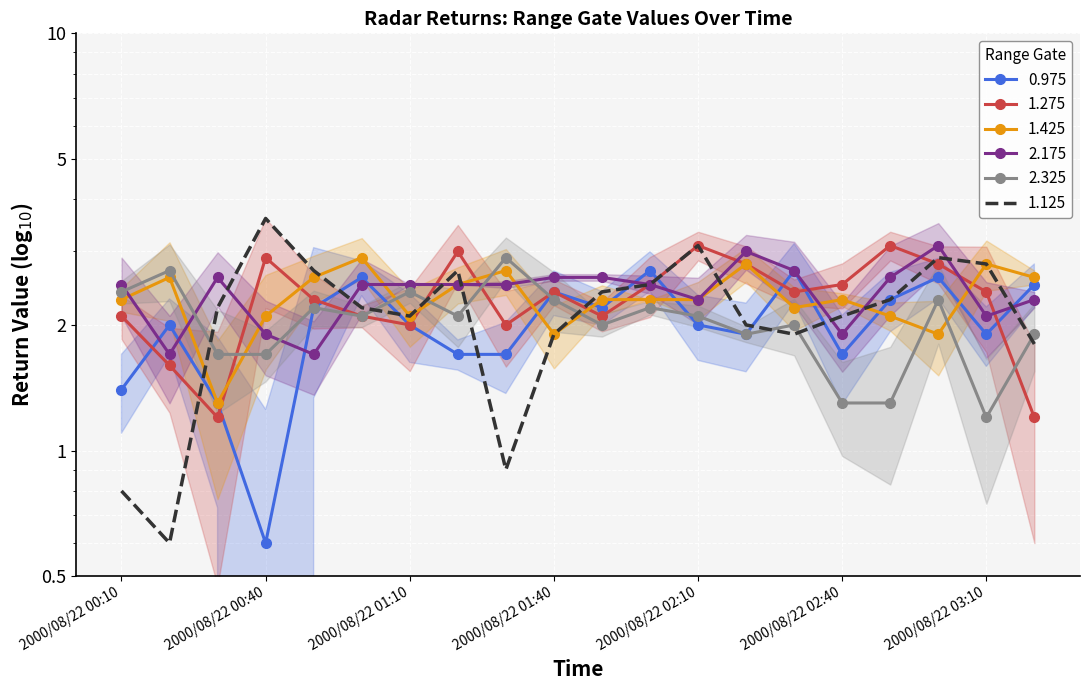

Reading left to right, what are all the values shown in this chart?

0.975: 2000/08/22 00:10=1.4	2000/08/22 00:20=2.0	2000/08/22 00:30=1.3	2000/08/22 00:40=0.6	2000/08/22 00:50=2.2	2000/08/22 01:00=2.6	2000/08/22 01:10=2.0	2000/08/22 01:20=1.7	2000/08/22 01:30=1.7	2000/08/22 01:40=2.4	2000/08/22 01:50=2.2	2000/08/22 02:00=2.7	2000/08/22 02:10=2.0	2000/08/22 02:20=1.9	2000/08/22 02:30=2.7	2000/08/22 02:40=1.7	2000/08/22 02:50=2.3	2000/08/22 03:00=2.6	2000/08/22 03:10=1.9	2000/08/22 03:20=2.5
1.275: 2000/08/22 00:10=2.1	2000/08/22 00:20=1.6	2000/08/22 00:30=1.2	2000/08/22 00:40=2.9	2000/08/22 00:50=2.3	2000/08/22 01:00=2.1	2000/08/22 01:10=2.0	2000/08/22 01:20=3.0	2000/08/22 01:30=2.0	2000/08/22 01:40=2.4	2000/08/22 01:50=2.1	2000/08/22 02:00=2.5	2000/08/22 02:10=3.1	2000/08/22 02:20=2.8	2000/08/22 02:30=2.4	2000/08/22 02:40=2.5	2000/08/22 02:50=3.1	2000/08/22 03:00=2.8	2000/08/22 03:10=2.4	2000/08/22 03:20=1.2
1.425: 2000/08/22 00:10=2.3	2000/08/22 00:20=2.6	2000/08/22 00:30=1.3	2000/08/22 00:40=2.1	2000/08/22 00:50=2.6	2000/08/22 01:00=2.9	2000/08/22 01:10=2.1	2000/08/22 01:20=2.5	2000/08/22 01:30=2.7	2000/08/22 01:40=1.9	2000/08/22 01:50=2.3	2000/08/22 02:00=2.3	2000/08/22 02:10=2.3	2000/08/22 02:20=2.8	2000/08/22 02:30=2.2	2000/08/22 02:40=2.3	2000/08/22 02:50=2.1	2000/08/22 03:00=1.9	2000/08/22 03:10=2.8	2000/08/22 03:20=2.6
2.175: 2000/08/22 00:10=2.5	2000/08/22 00:20=1.7	2000/08/22 00:30=2.6	2000/08/22 00:40=1.9	2000/08/22 00:50=1.7	2000/08/22 01:00=2.5	2000/08/22 01:10=2.5	2000/08/22 01:20=2.5	2000/08/22 01:30=2.5	2000/08/22 01:40=2.6	2000/08/22 01:50=2.6	2000/08/22 02:00=2.5	2000/08/22 02:10=2.3	2000/08/22 02:20=3.0	2000/08/22 02:30=2.7	2000/08/22 02:40=1.9	2000/08/22 02:50=2.6	2000/08/22 03:00=3.1	2000/08/22 03:10=2.1	2000/08/22 03:20=2.3
2.325: 2000/08/22 00:10=2.4	2000/08/22 00:20=2.7	2000/08/22 00:30=1.7	2000/08/22 00:40=1.7	2000/08/22 00:50=2.2	2000/08/22 01:00=2.1	2000/08/22 01:10=2.4	2000/08/22 01:20=2.1	2000/08/22 01:30=2.9	2000/08/22 01:40=2.3	2000/08/22 01:50=2.0	2000/08/22 02:00=2.2	2000/08/22 02:10=2.1	2000/08/22 02:20=1.9	2000/08/22 02:30=2.0	2000/08/22 02:40=1.3	2000/08/22 02:50=1.3	2000/08/22 03:00=2.3	2000/08/22 03:10=1.2	2000/08/22 03:20=1.9
1.125: 2000/08/22 00:10=0.8	2000/08/22 00:20=0.6	2000/08/22 00:30=2.2	2000/08/22 00:40=3.6	2000/08/22 00:50=2.7	2000/08/22 01:00=2.2	2000/08/22 01:10=2.1	2000/08/22 01:20=2.7	2000/08/22 01:30=0.9	2000/08/22 01:40=1.9	2000/08/22 01:50=2.4	2000/08/22 02:00=2.5	2000/08/22 02:10=3.1	2000/08/22 02:20=2.0	2000/08/22 02:30=1.9	2000/08/22 02:40=2.1	2000/08/22 02:50=2.3	2000/08/22 03:00=2.9	2000/08/22 03:10=2.8	2000/08/22 03:20=1.8